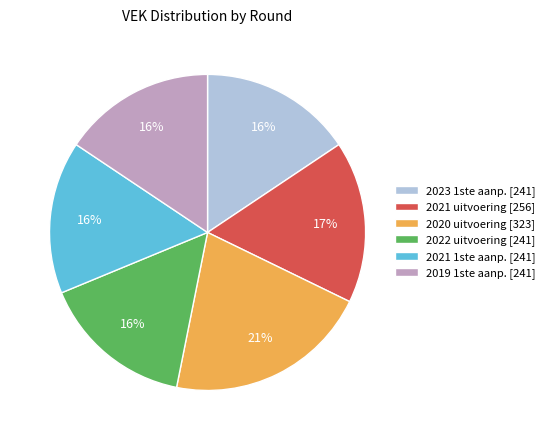

The 2020 uitvoering [323] slice represents 26% of the pie. True or false?

False